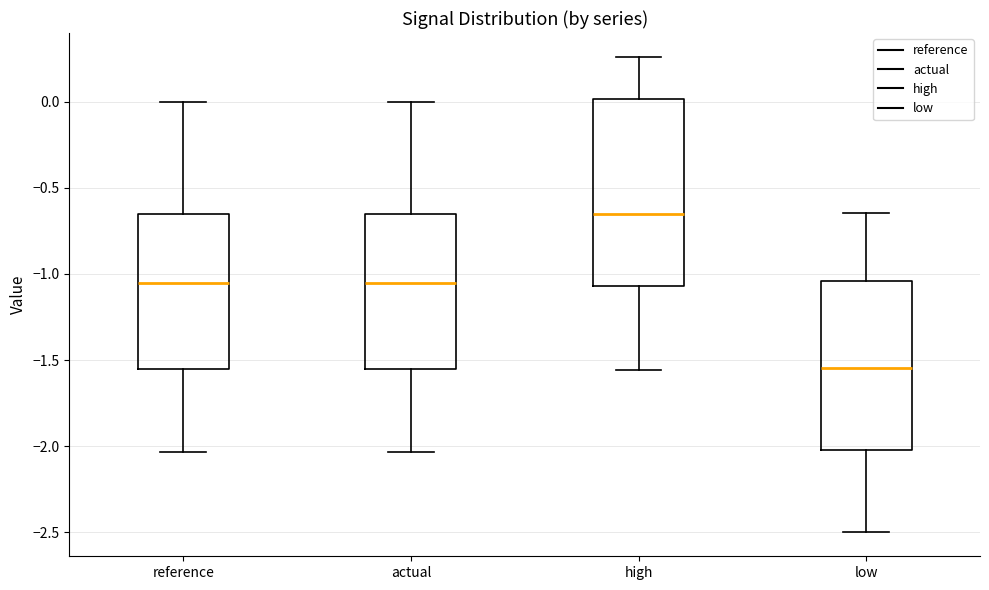

Which box has the lowest median line?

low